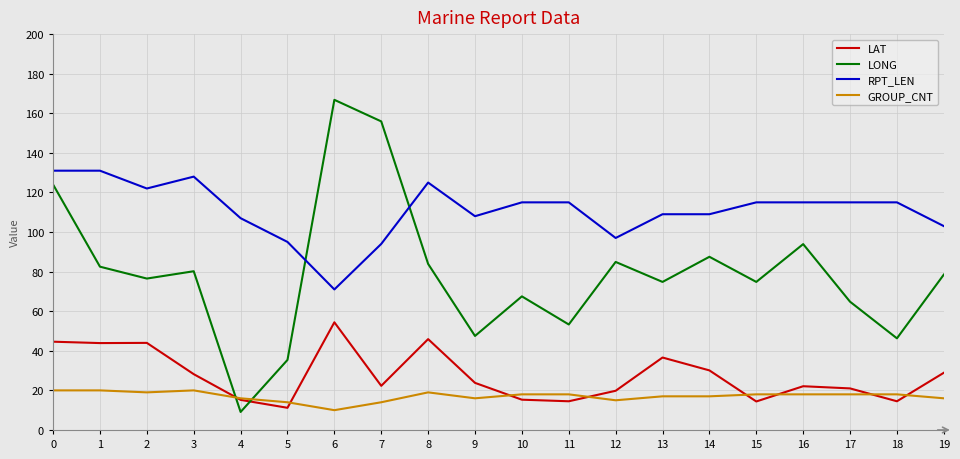

What is the total value across all series at 7?

286.2